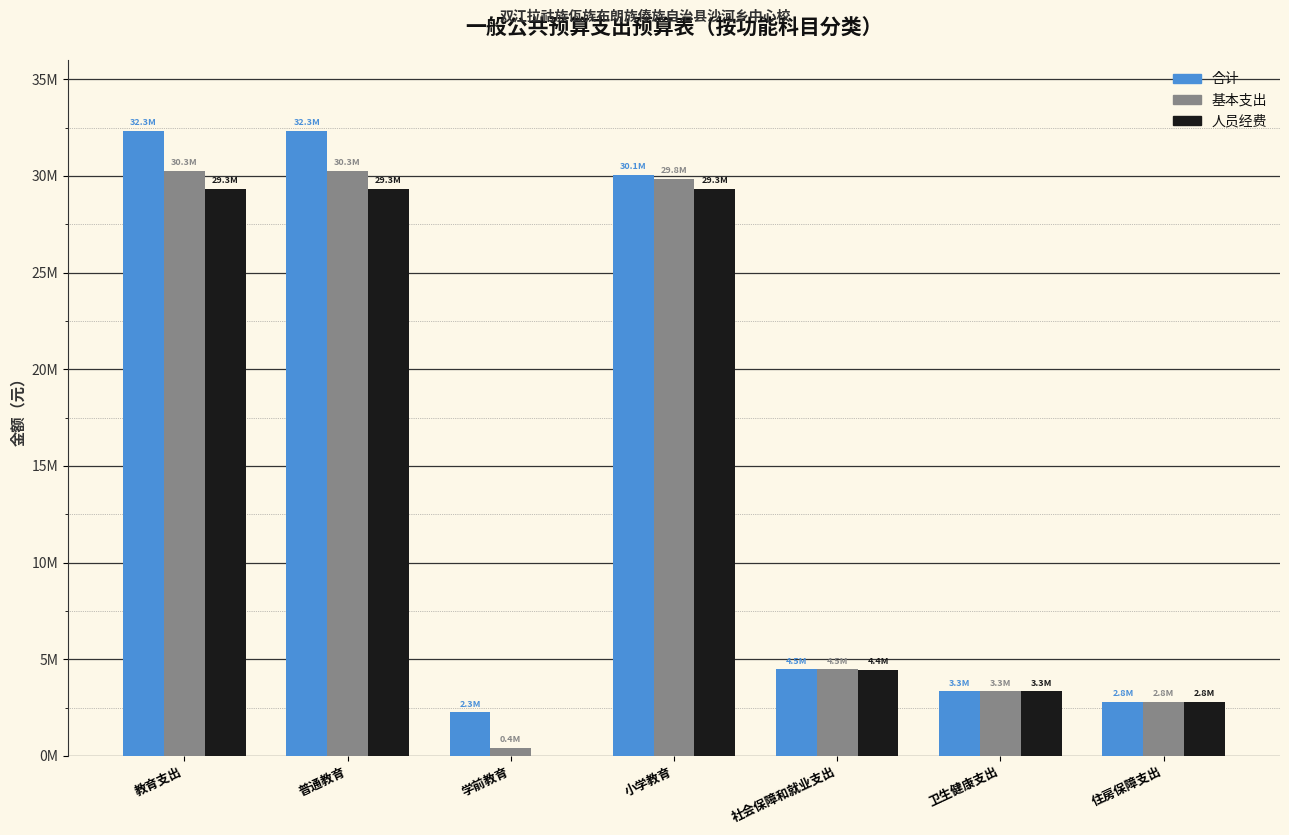

Rank the series at 小学教育 from lowest to highest value.

人员经费, 基本支出, 合计